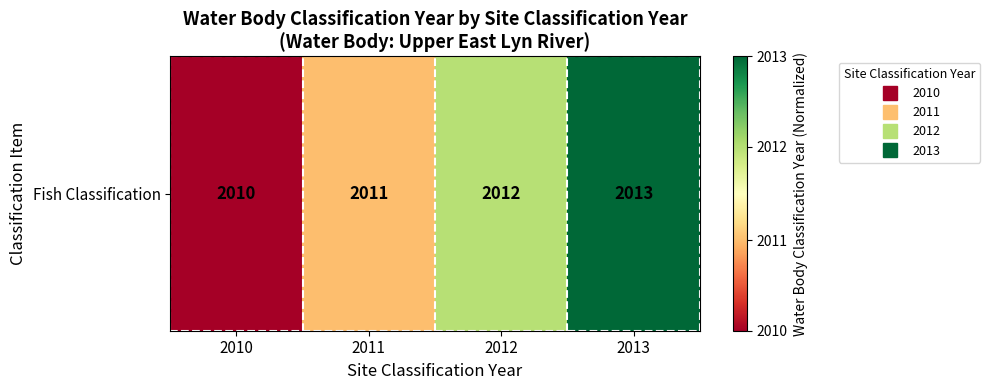

Rank the categories by value from highest to lowest.

2013, 2012, 2011, 2010